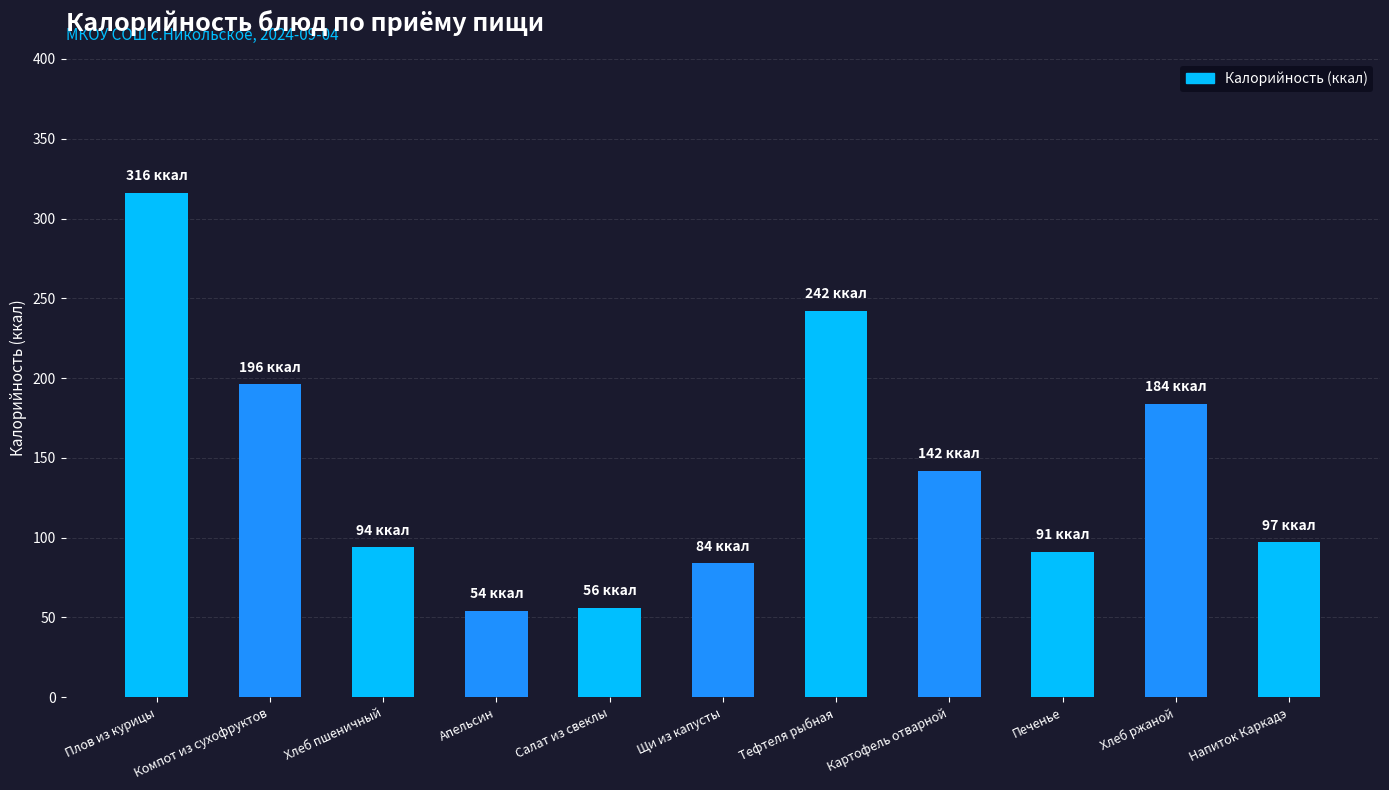

How many values are below 97?

5